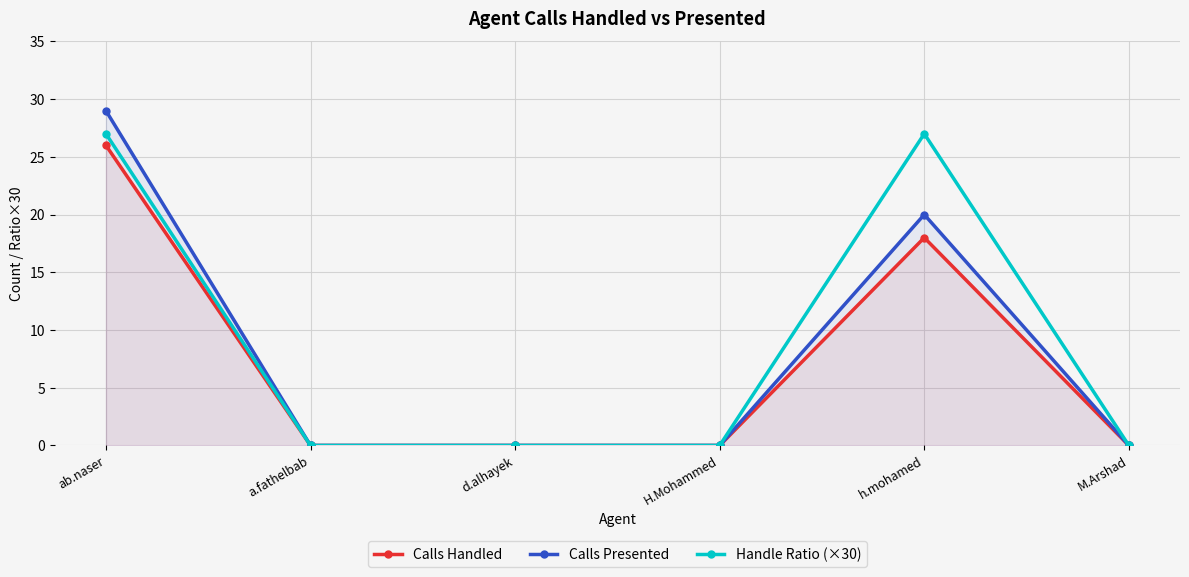

Which category has the lowest value in the Calls Presented series?

a.fathelbab